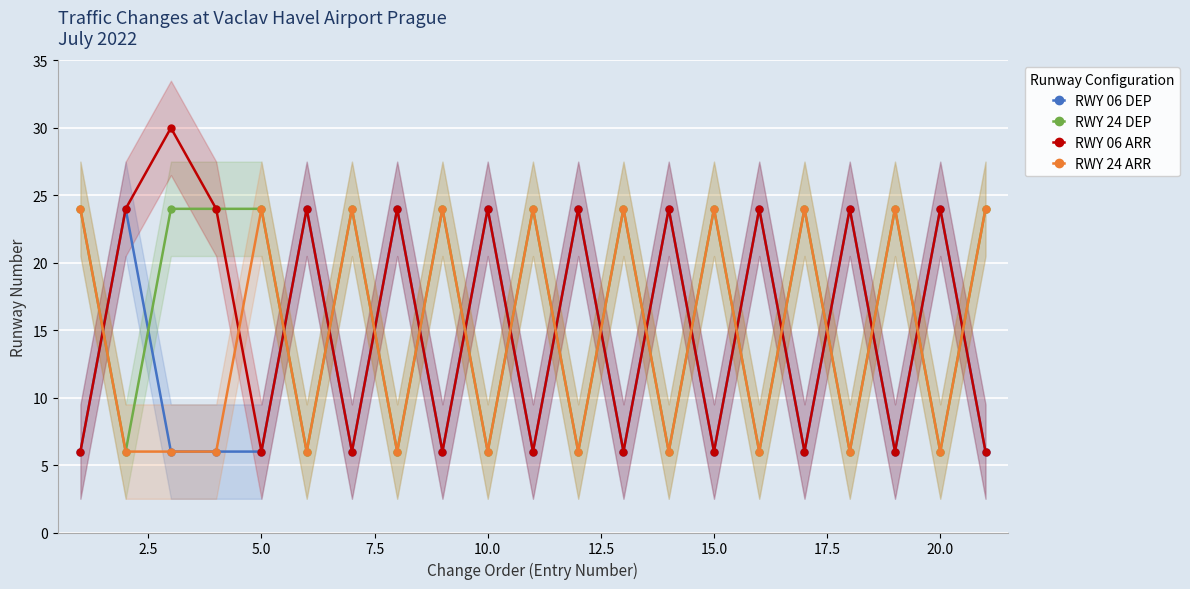

Is it true that RWY 06 ARR equals 5 at 10.0?

False